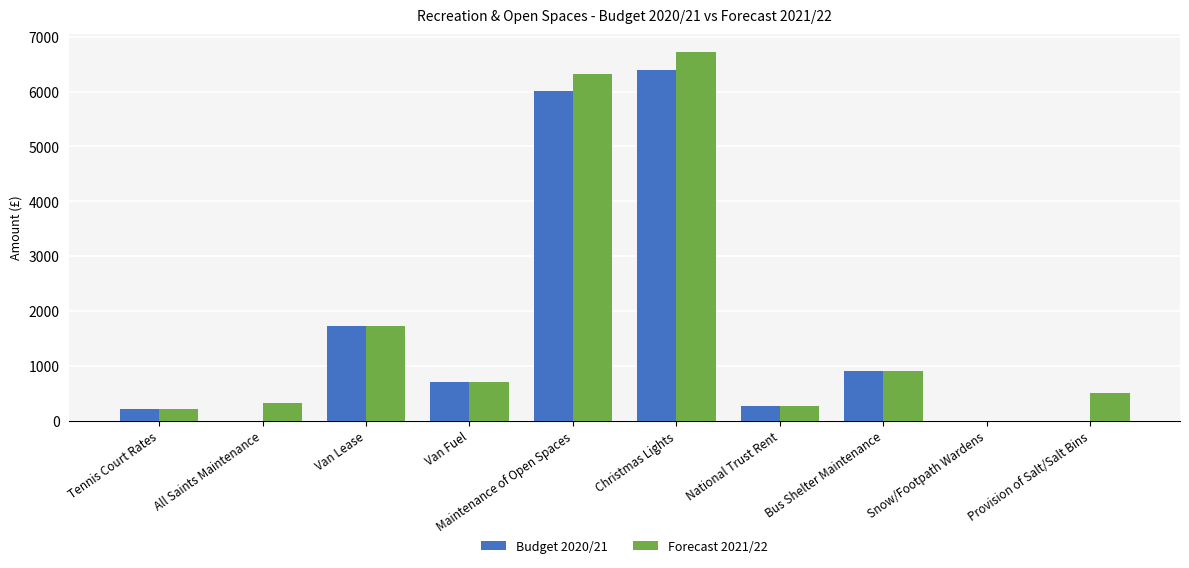

Reading right to left, what are all the values shown in this chart?

Budget 2020/21: 0.0	0.0	900.0	260.0	6395.0	6015.0	700.0	1730.0	0.0	215.0
Forecast 2021/22: 500.0	0.0	900.0	273.0	6714.8	6315.8	700.0	1730.0	315.0	215.0